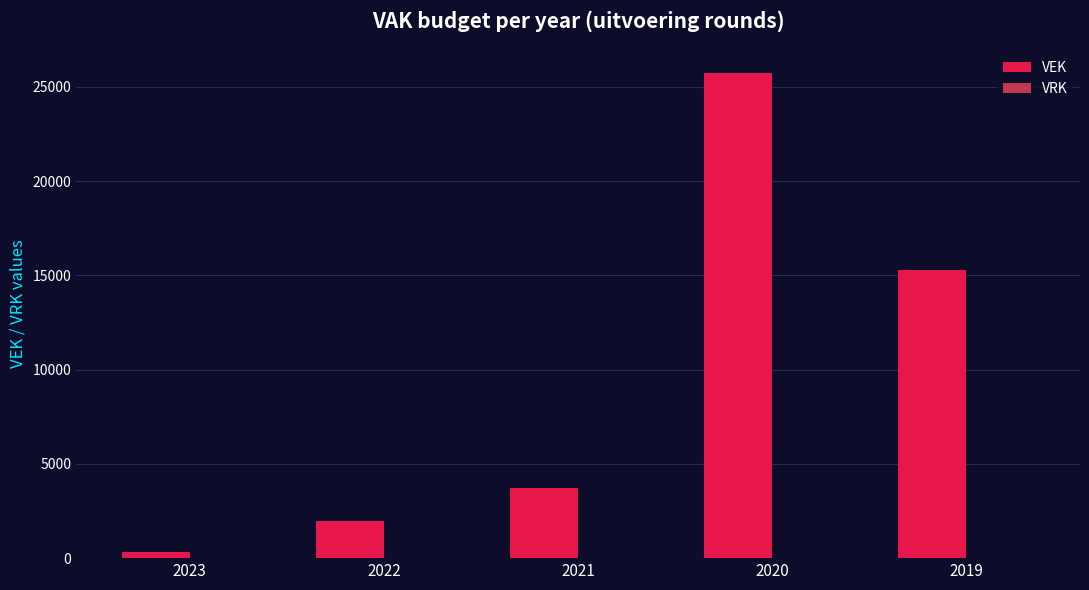

Reading left to right, what are all the values shown in this chart?

2023=332	2022=1972	2021=3718	2020=25764	2019=15300